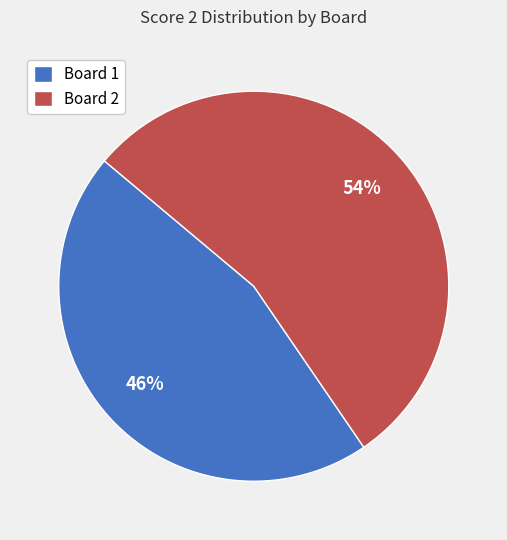

To the nearest percent, what is the average slice percentage?

50%